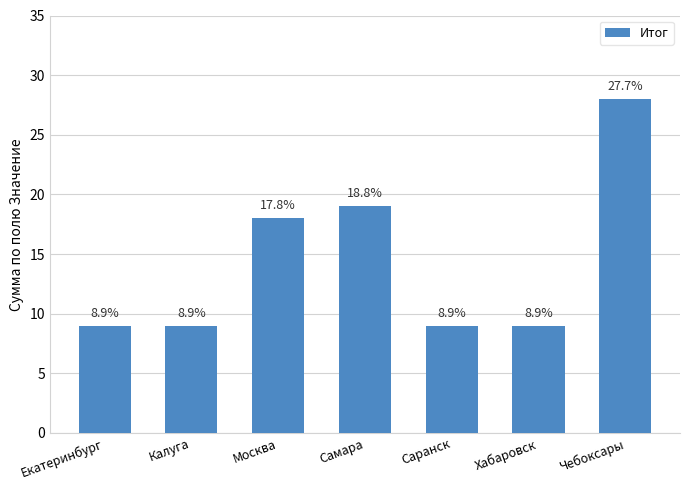

Reading right to left, transcribe all the data shown in this chart.

28	9	9	19	18	9	9